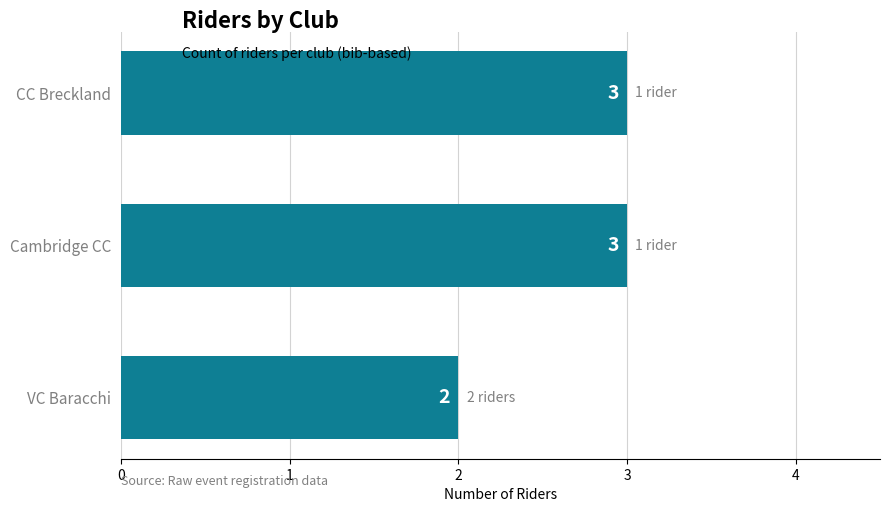

Are the bars grouped side by side (vs. stacked)?

No